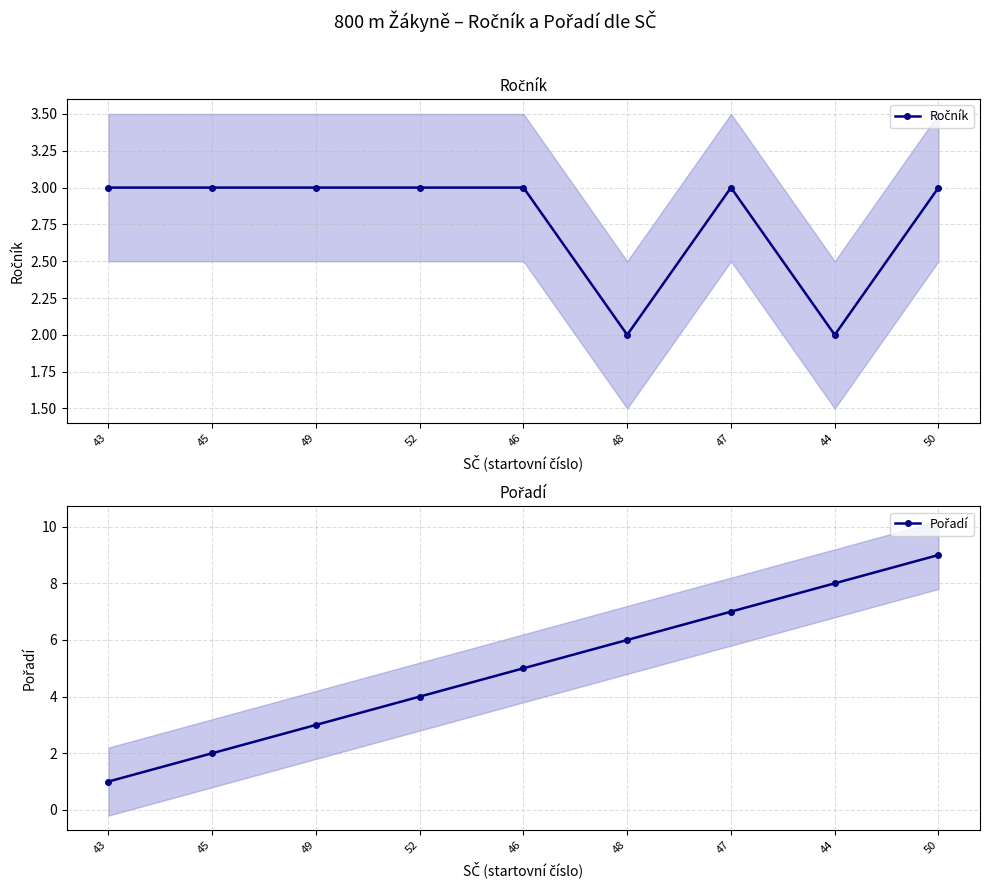

Is the value of Ročník at 49 greater than the value of Pořadí at 50?

No